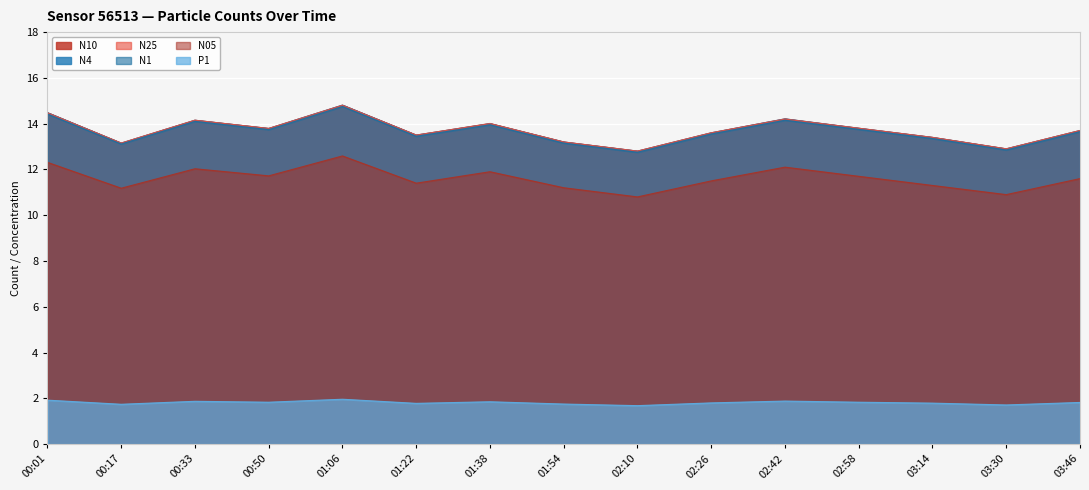

What is the difference between the maximum and minimum values in the P1 series?

0.3